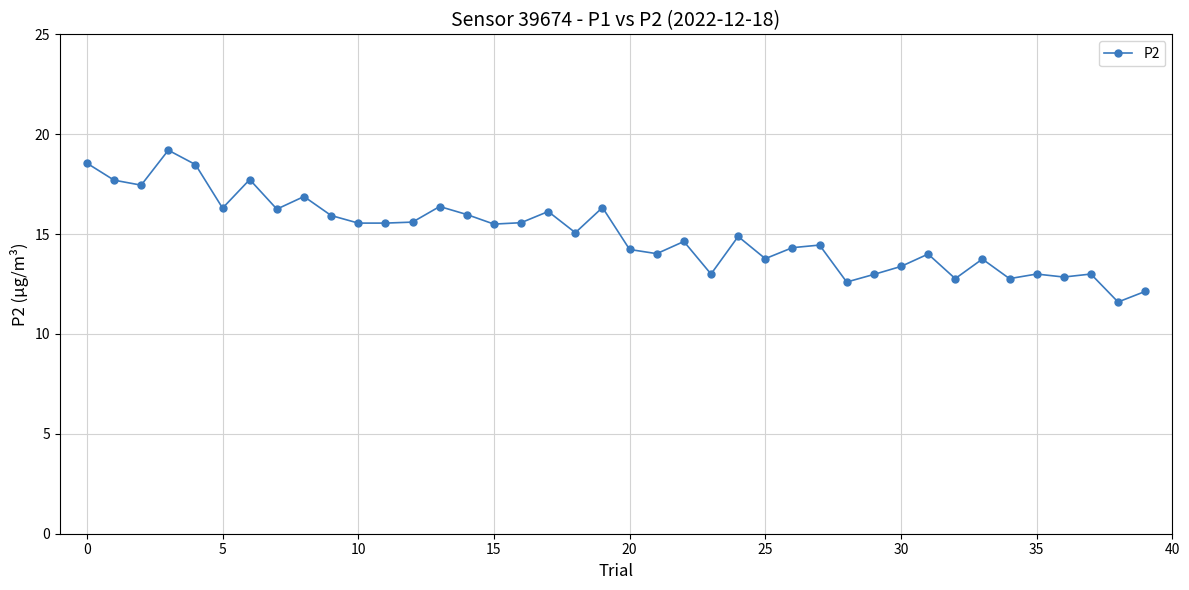

True or false: there are more than 0 points higher than both neighbors.

True